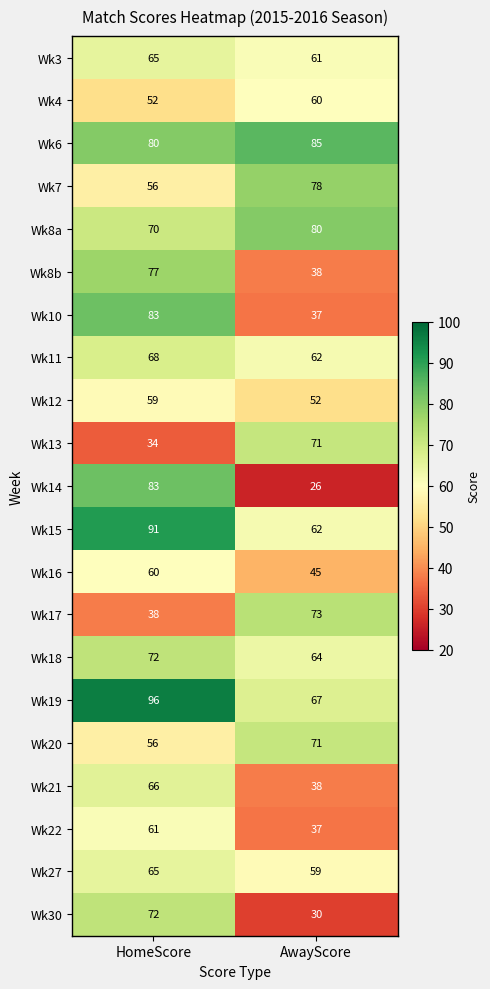

Count the number of data series in this chart.

21